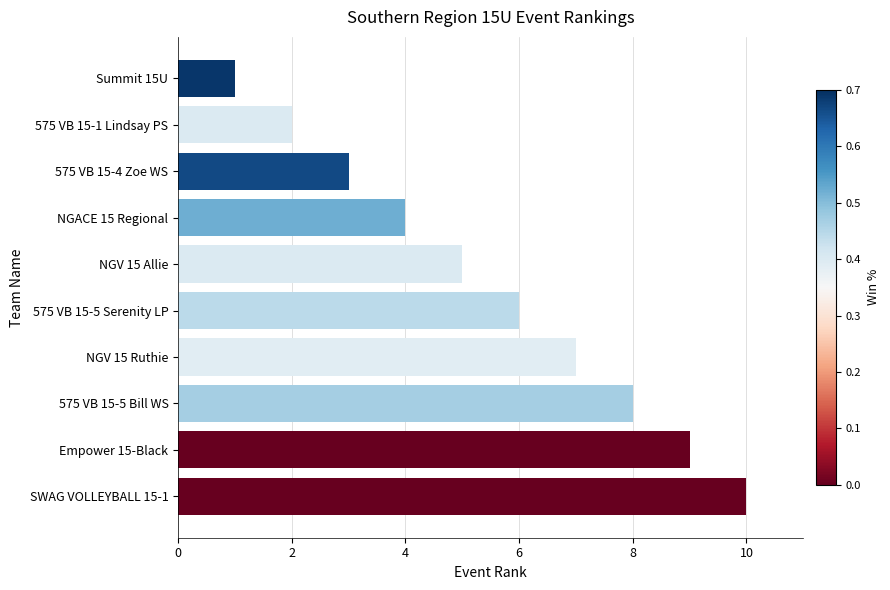

What is the label of the 9th bar from the top?

Empower 15-Black